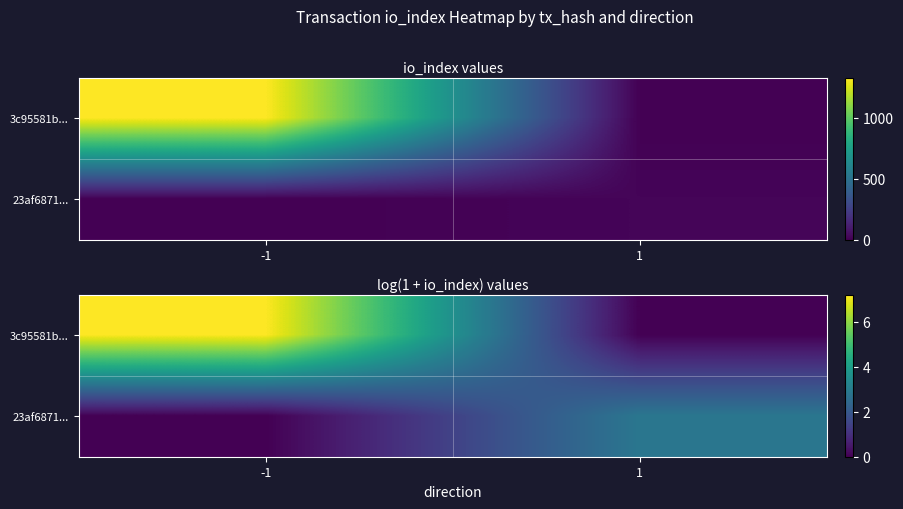

At how many categories does at least one series exceed 6?

1